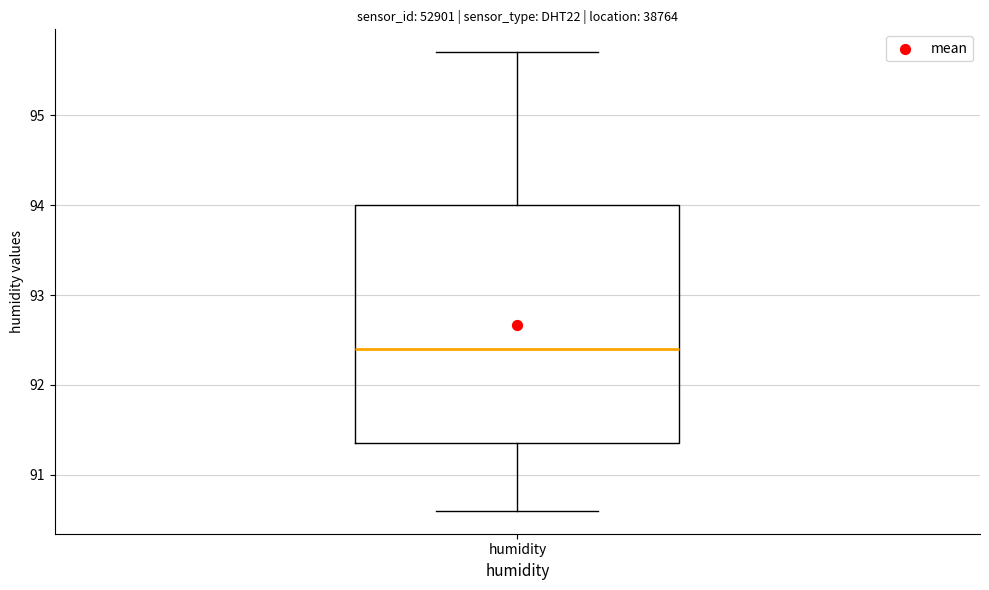

Where does the median line of the box for humidity sit on the y-axis? The values are not printed on the chart, so give them approximately, as read against the axis.

92.4